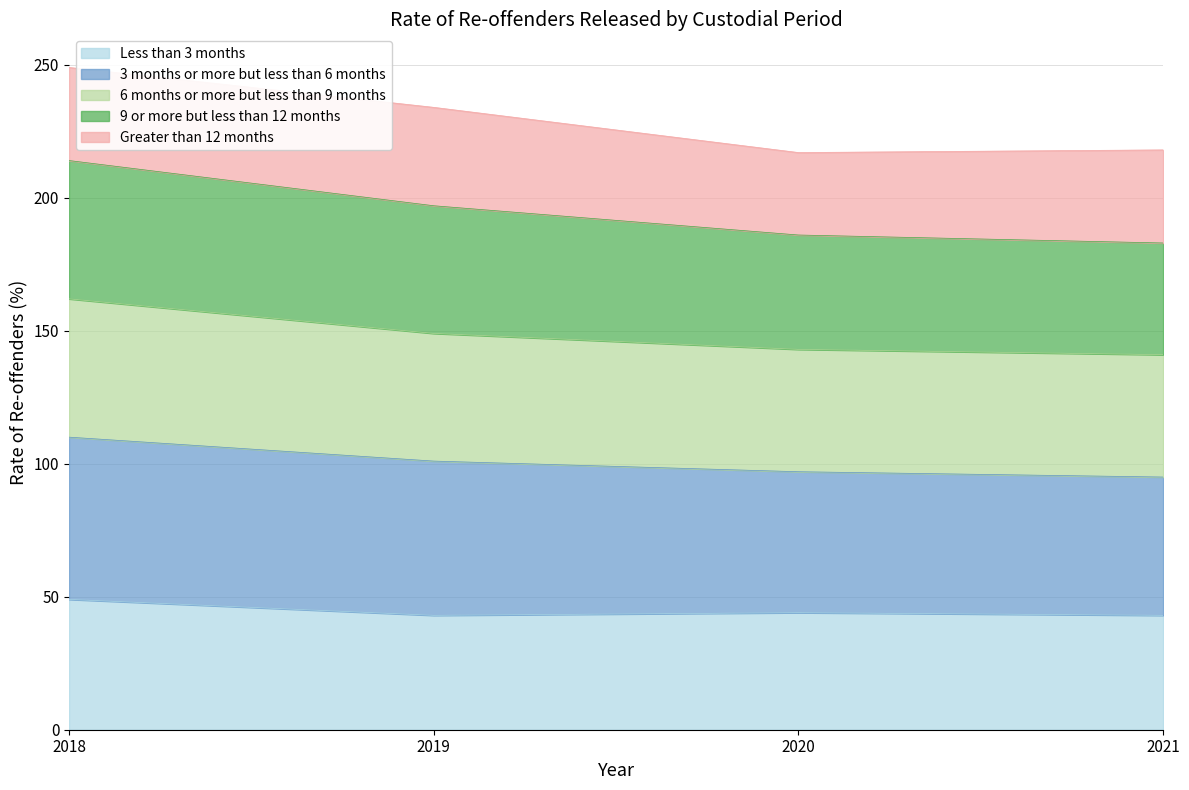

True or false: 9 or more but less than 12 months and Less than 3 months cross at least once.

False